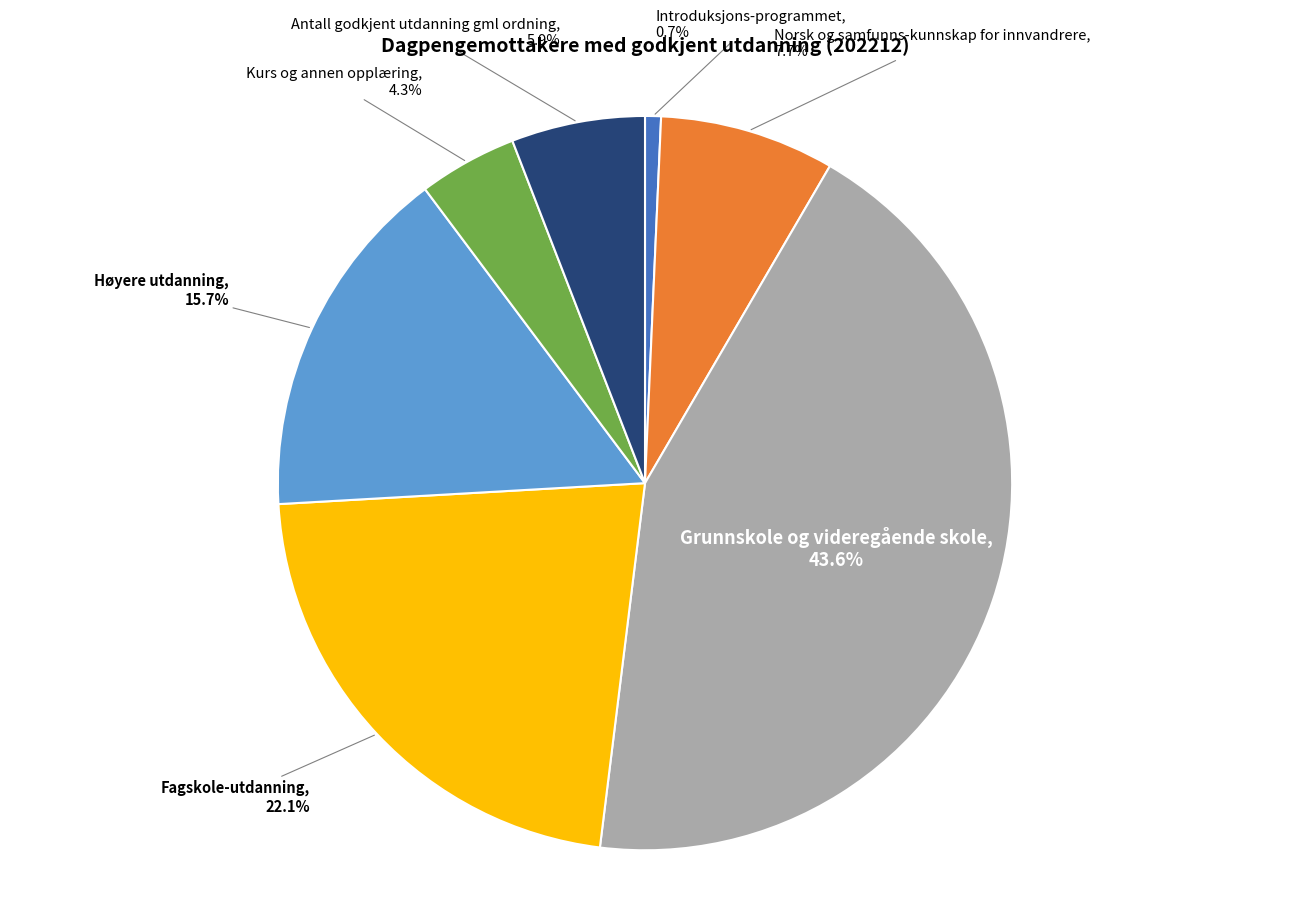

The Grunnskole og videregående skole slice represents 55% of the pie. True or false?

False